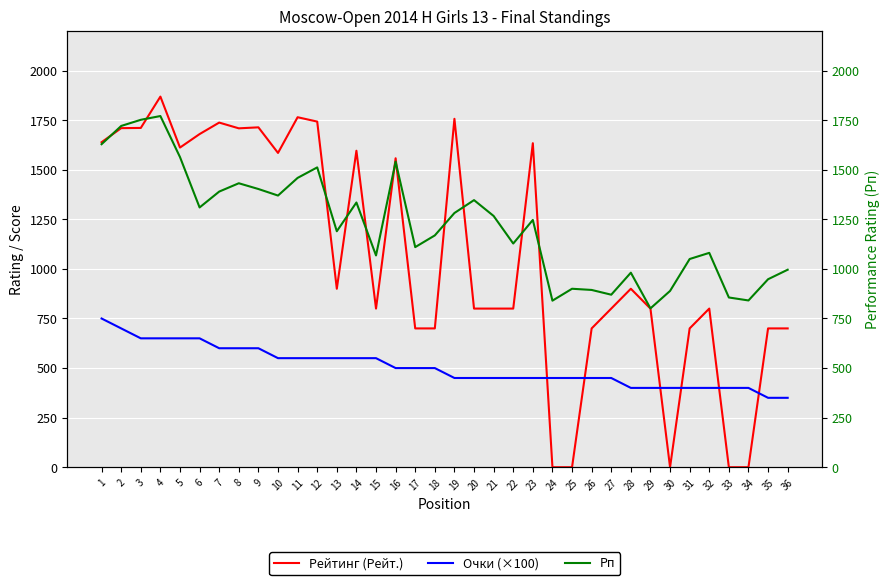

What is the approximate value of Очки (×100) at 3, to the nearest 5?

650